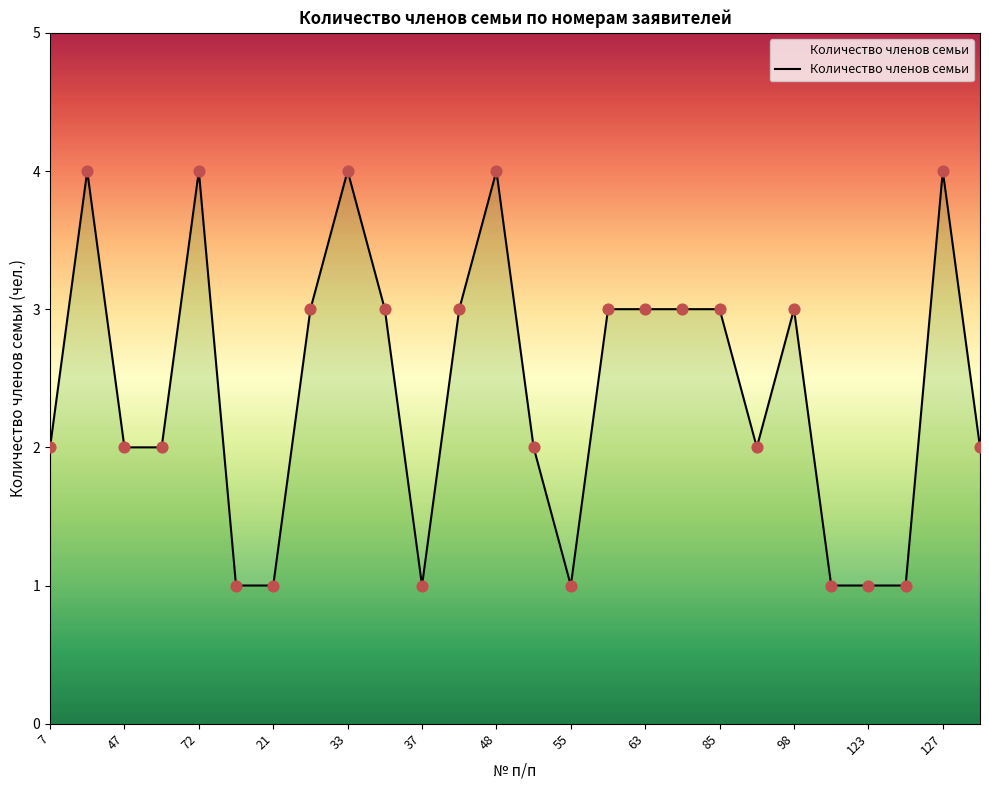

What is the maximum value shown in the chart?

4